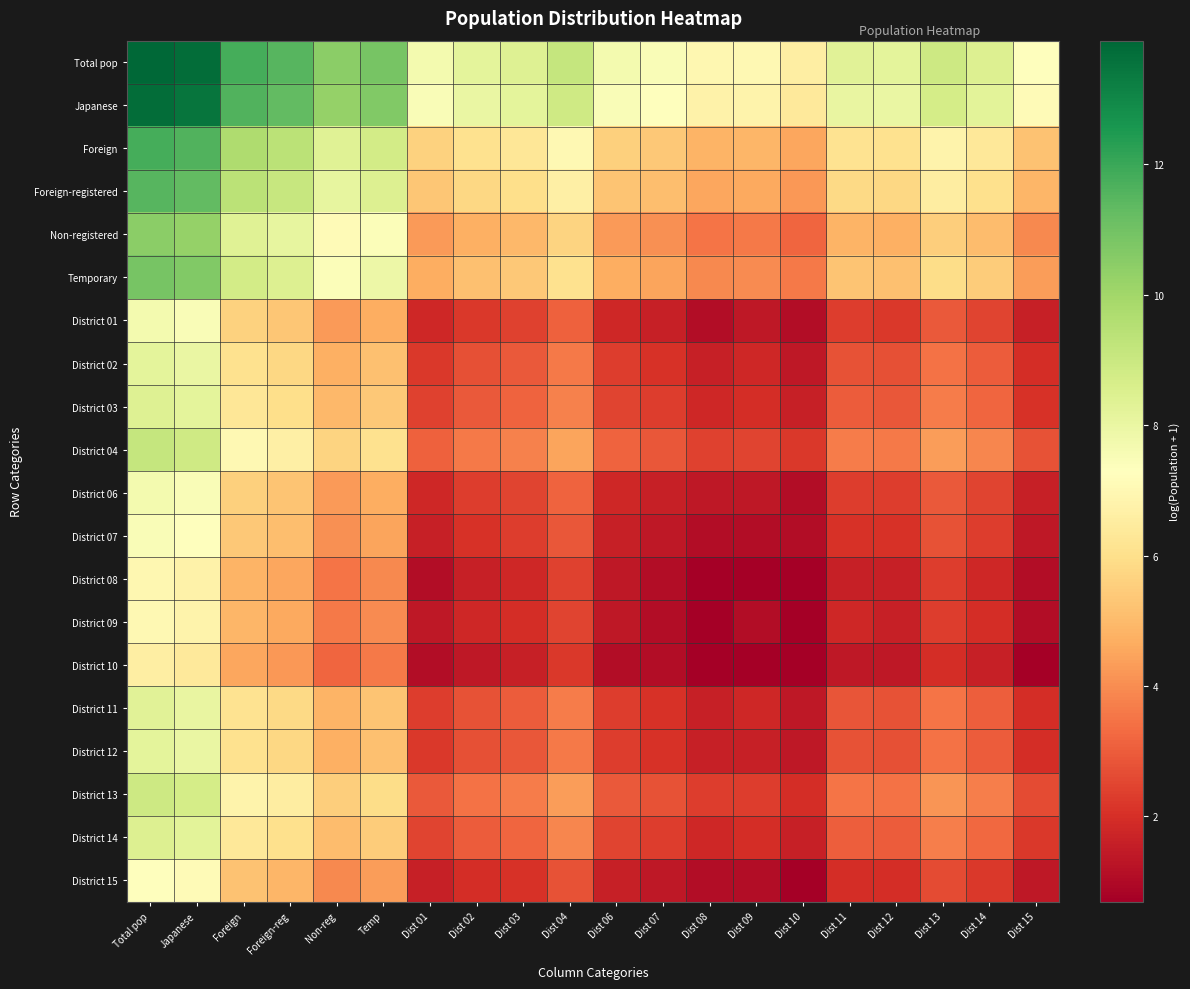

How many data points does each series have?

20